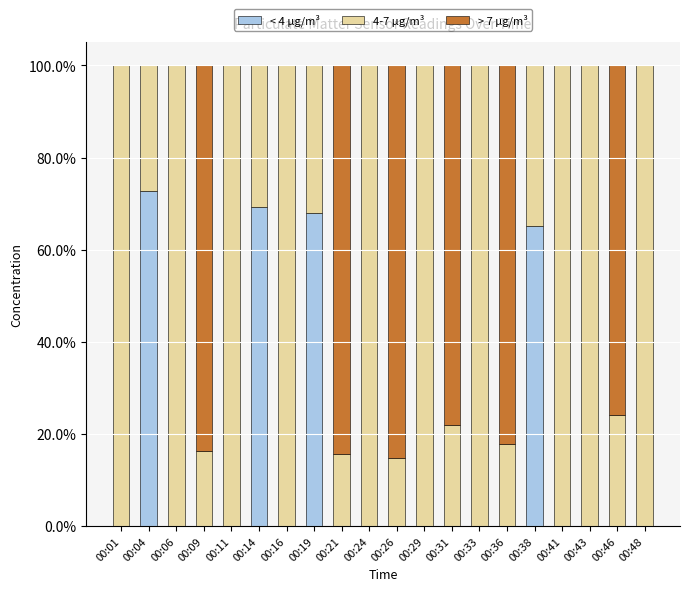

What is the total value across all series at 00:06?

100.0